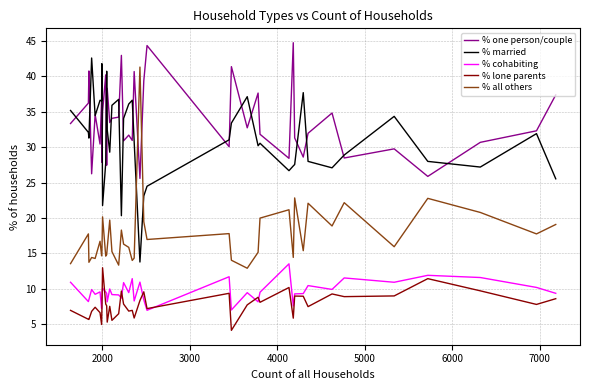

What is the maximum value for % cohabiting?

13.5